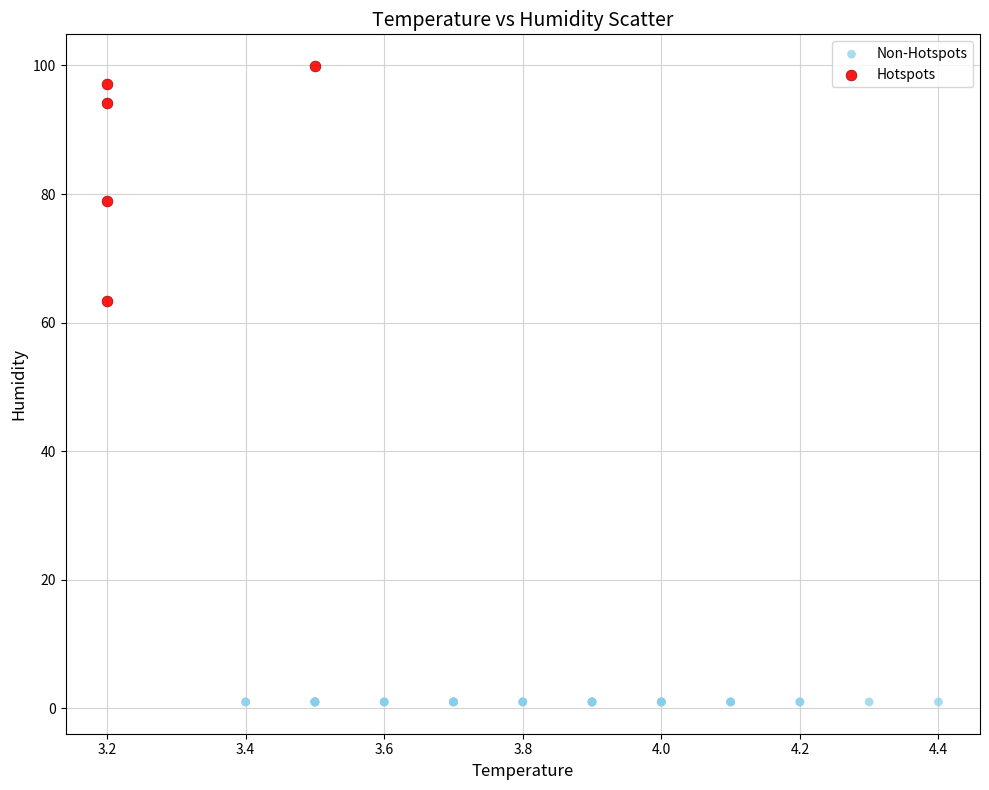

Which series reaches the maximum Y coordinate?

Hotspots